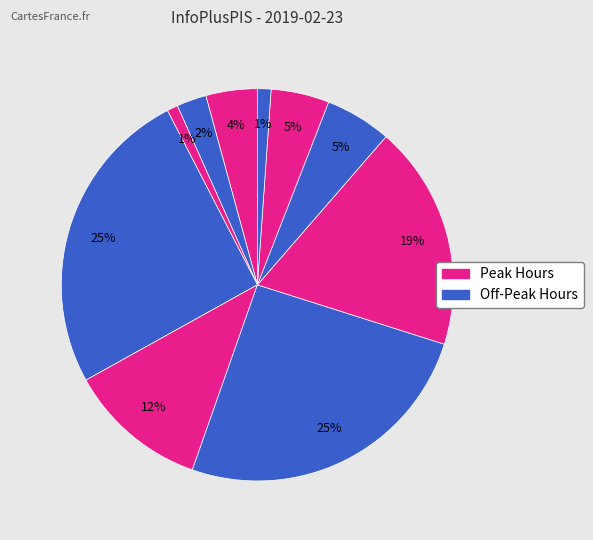

How many slices are in this pie chart?

10